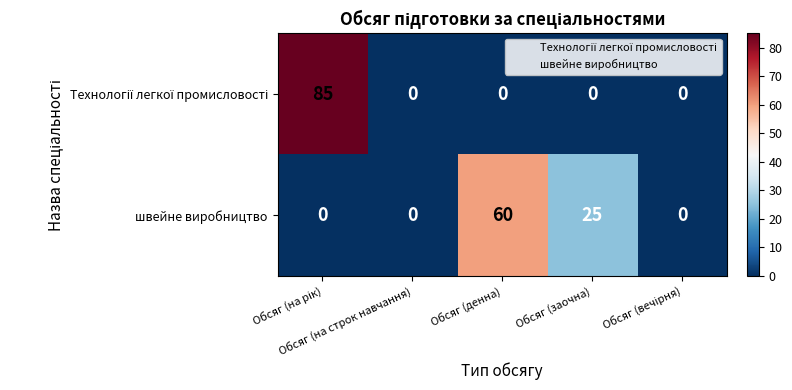

What is the maximum value for швейне виробництво?

60